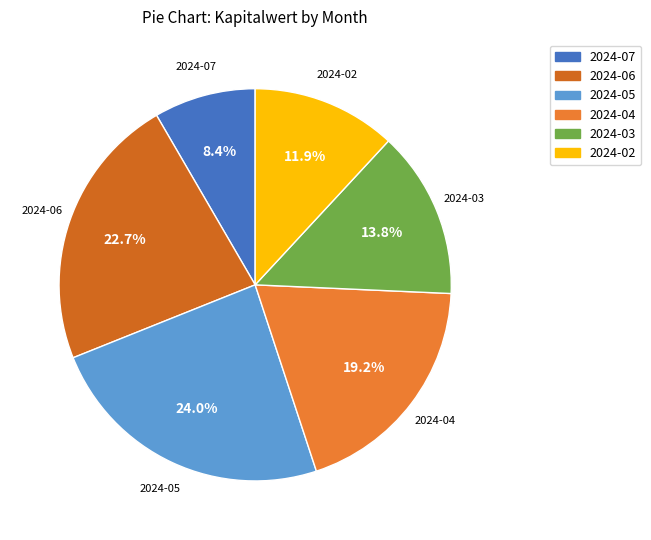

What percentage is the 2024-06 slice, to the nearest percent?

23%